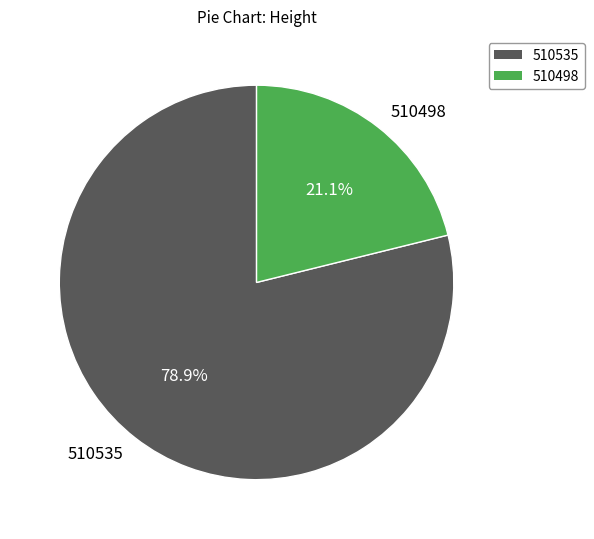

What is the ratio of the value at 510535 to the value at 510498?

3.7